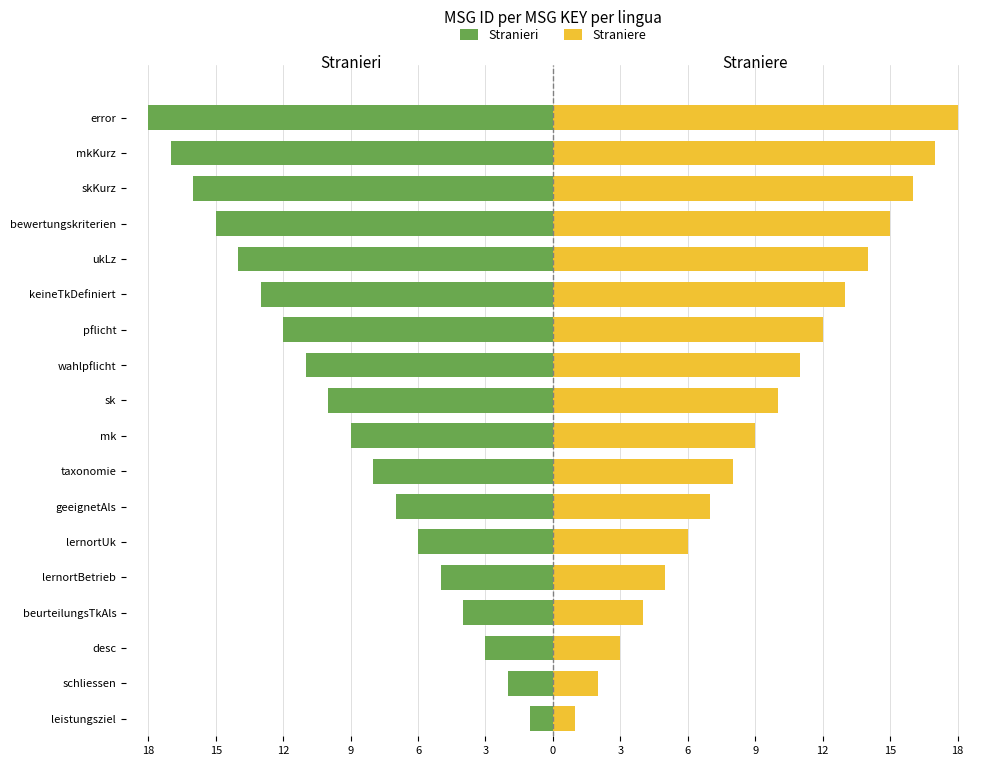

Is the value of Stranieri at sk greater than the value of Straniere at pflicht?

No